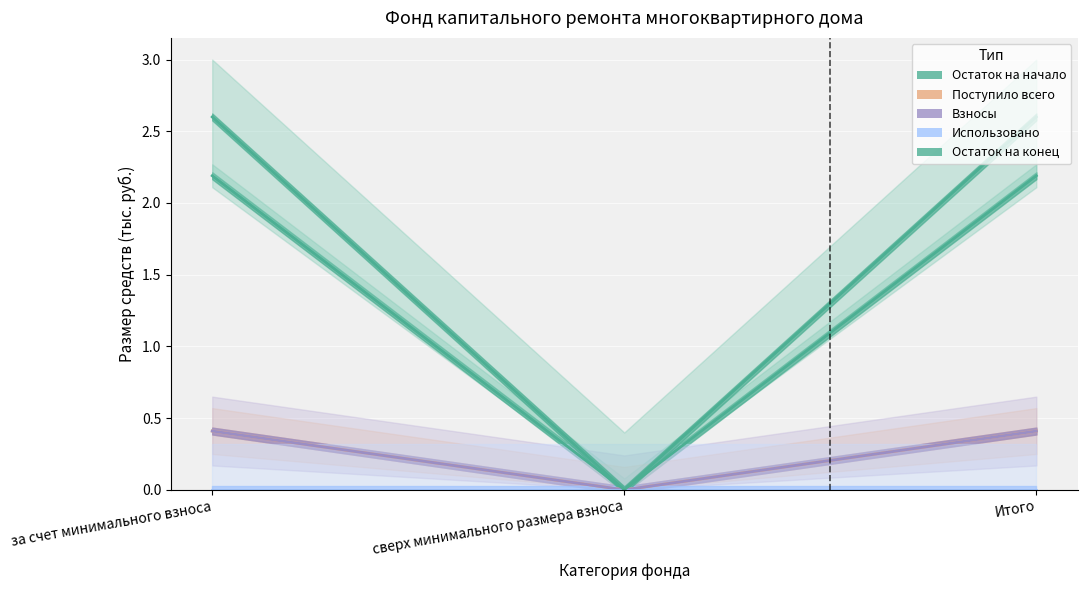

Which series has the widest spread of values?

Остаток на конец